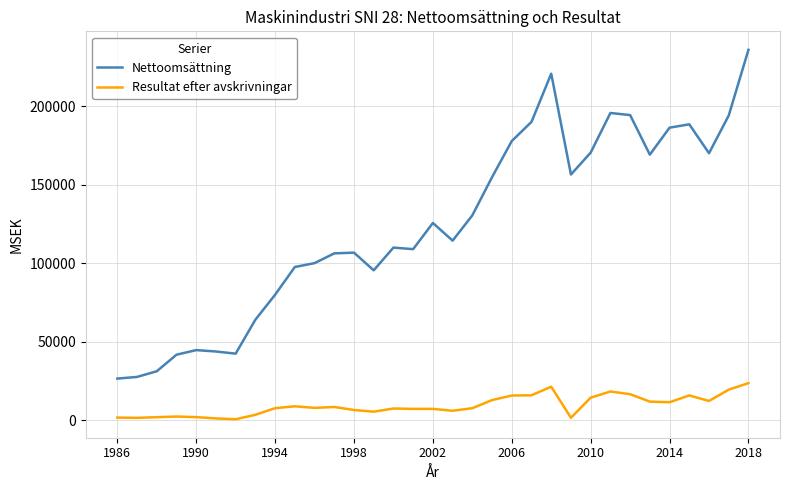

Is this an area chart (filled region under the line)?

No